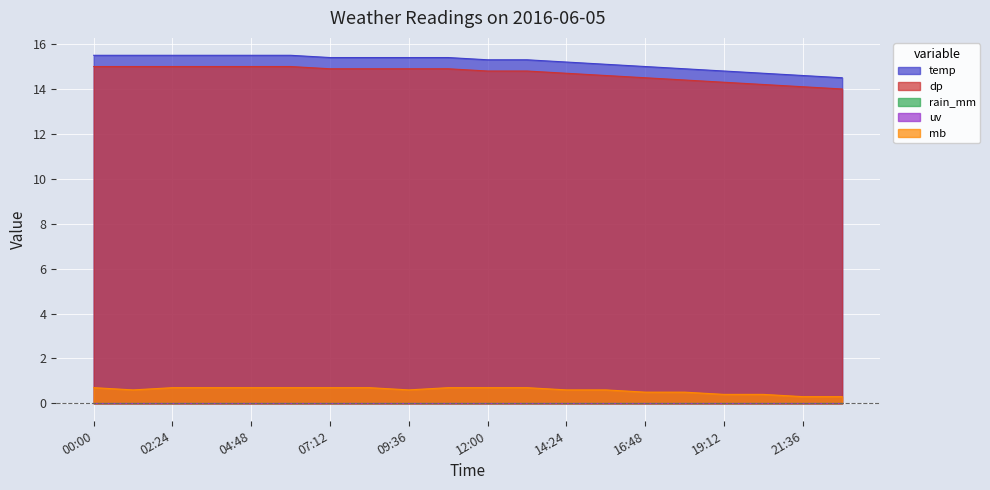

Does the chart display data point markers on the line(s)?

No